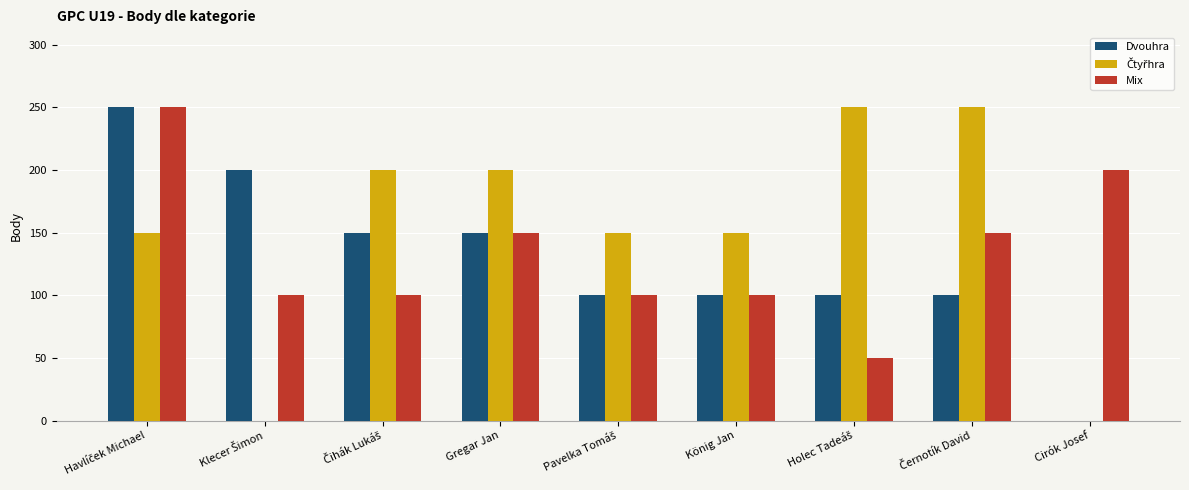

Is it true that Dvouhra equals 100 at König Jan?

True